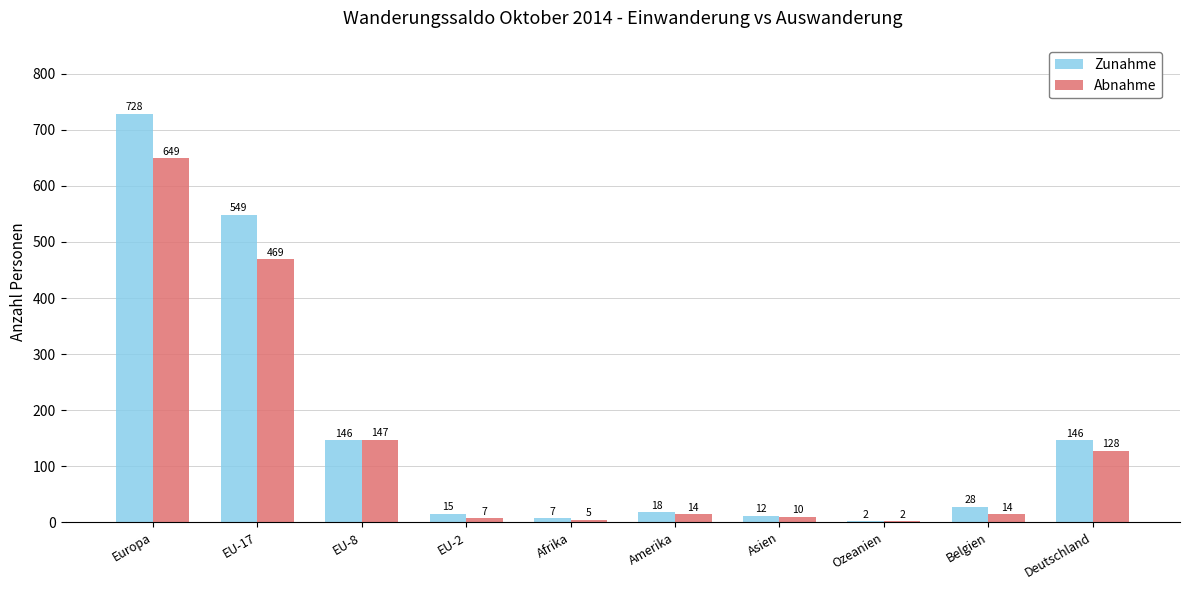

What is the sum of all Zunahme values?

1651